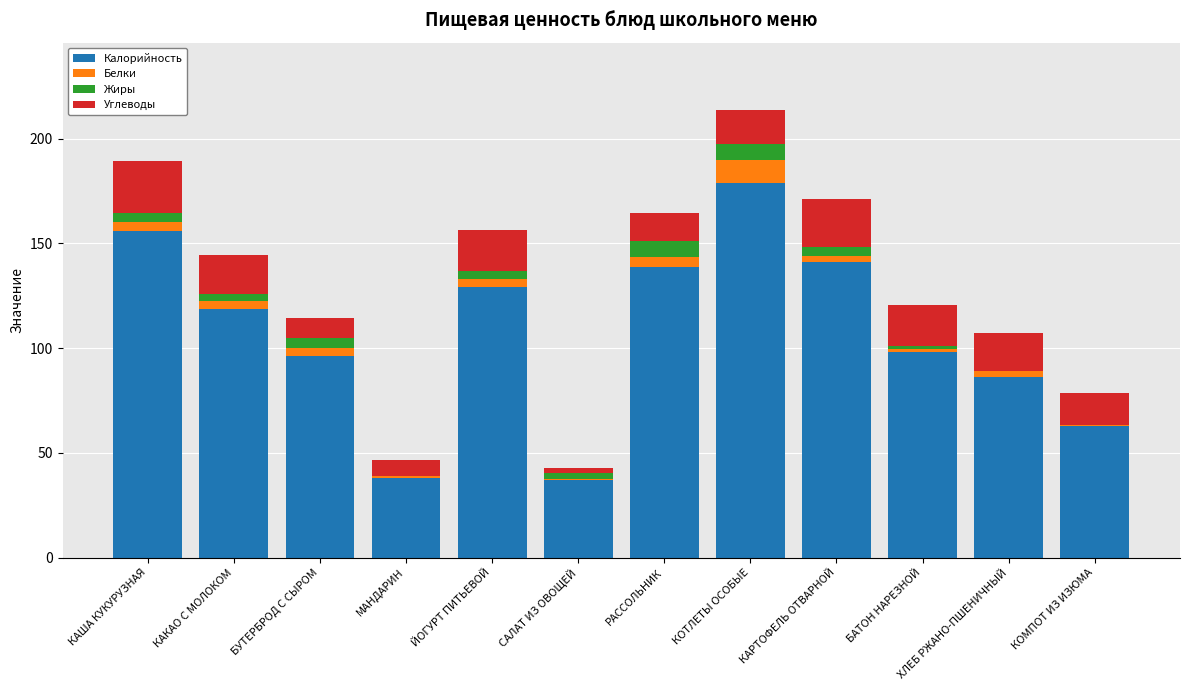

Is it true that Калорийность equals 155.9 at КАША КУКУРУЗНАЯ?

True